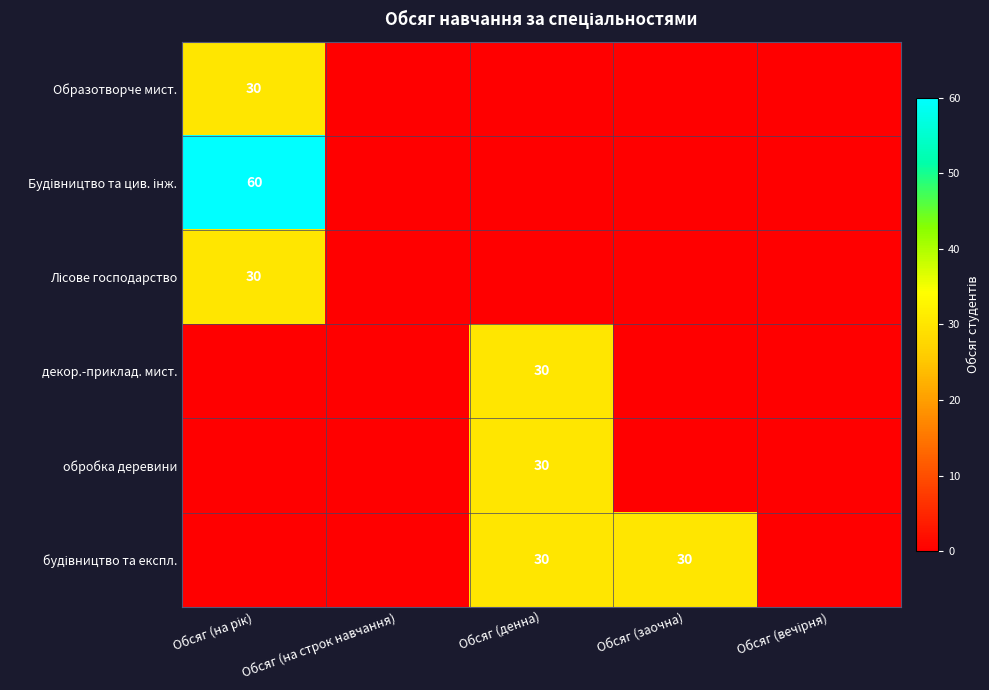

What is the spread (max minus min) of values at Обсяг (денна)?

30